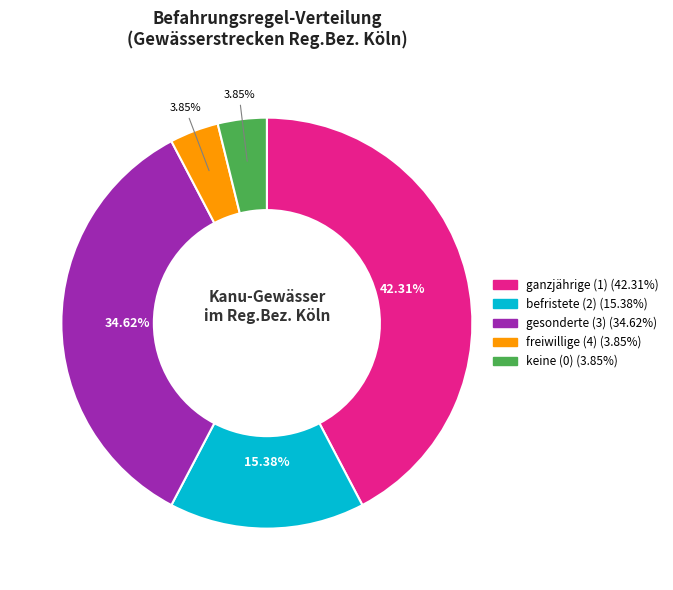

Does ganzjährige (1) represent more than half of the total?

No